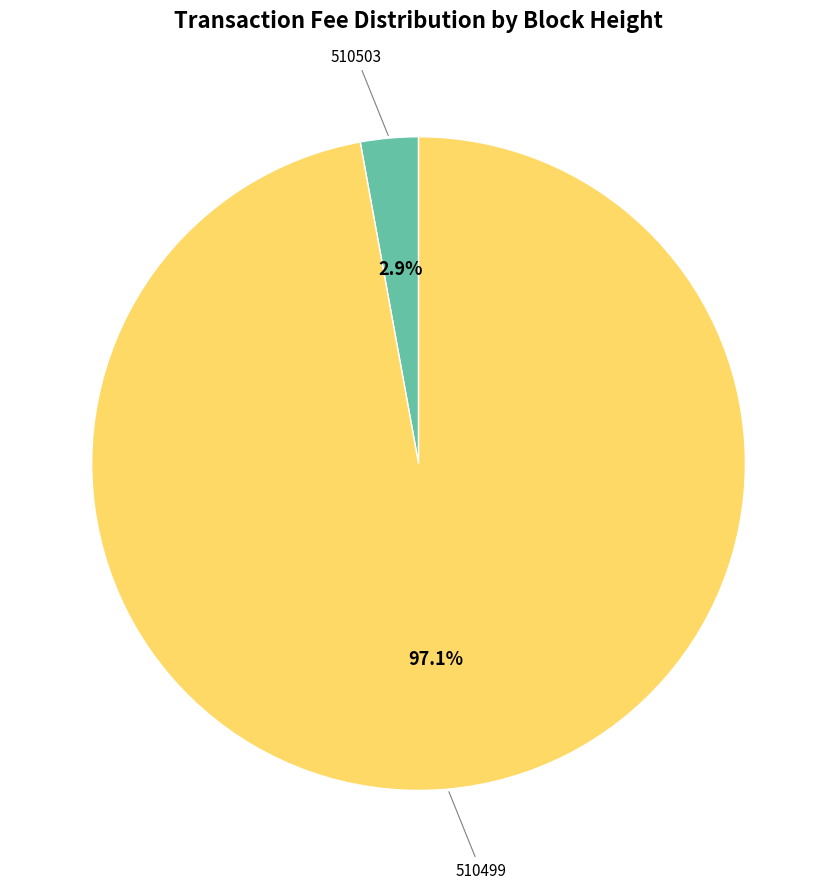

Is there a majority slice in this chart?

Yes